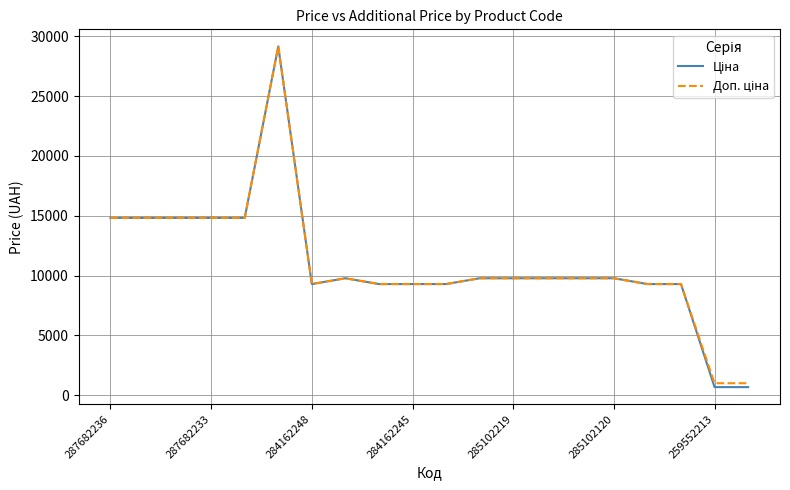

What is the smallest value displayed?

679.8